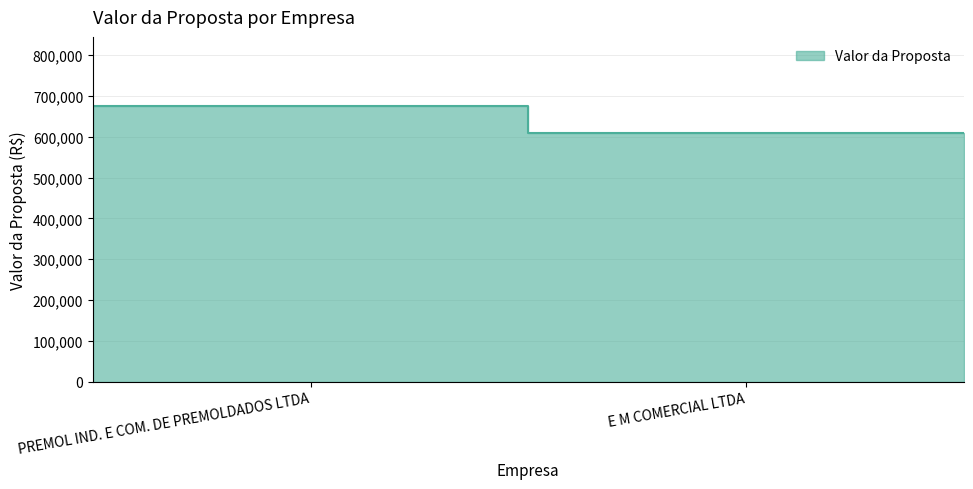

What is the sum of all values?

1285150